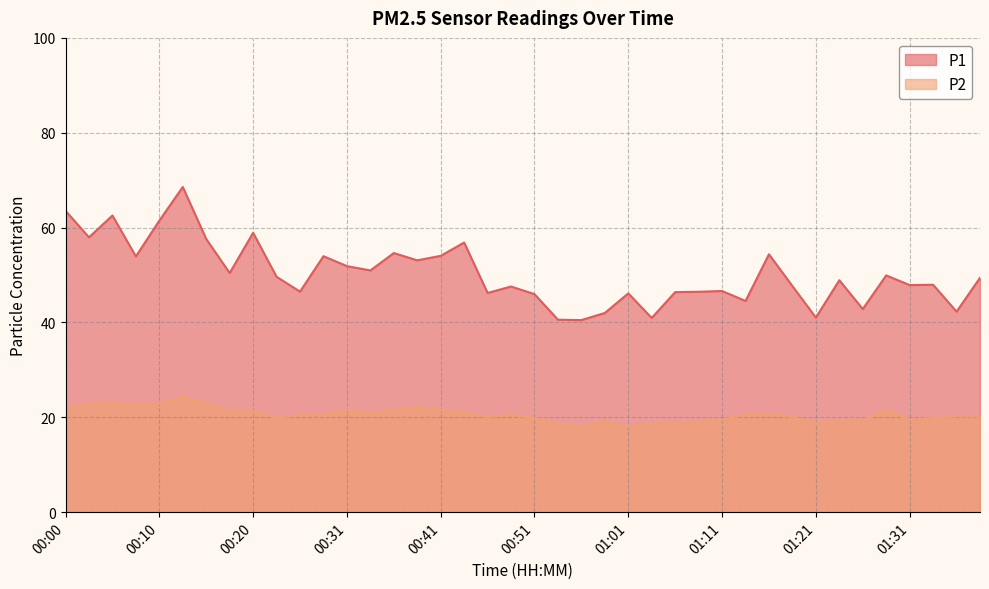

How many series are shown in this chart?

2